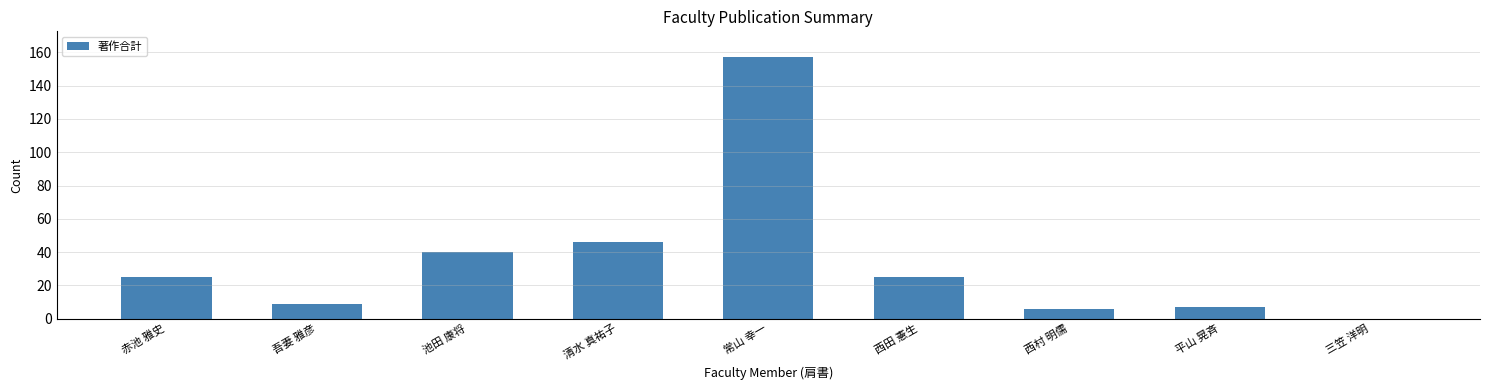

What is the difference between the values at 常山 幸一 and 西田 憲生?

132